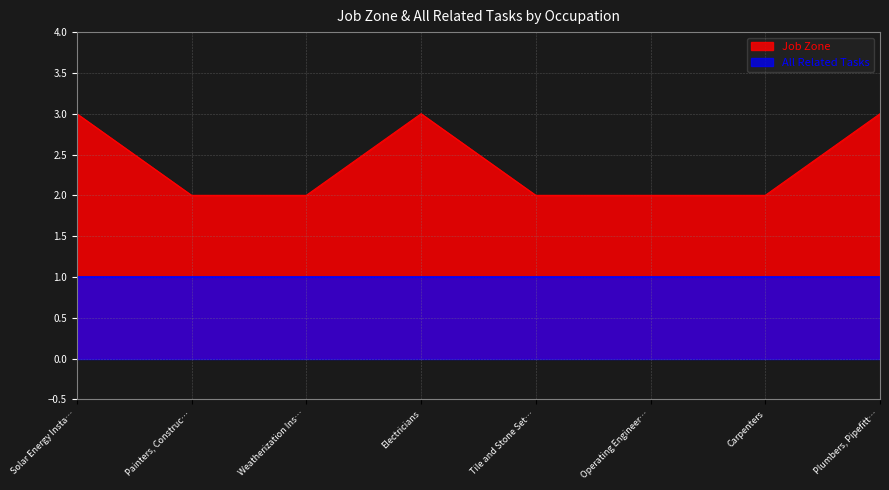

What position from the left is Solar Energy Insta…?

1